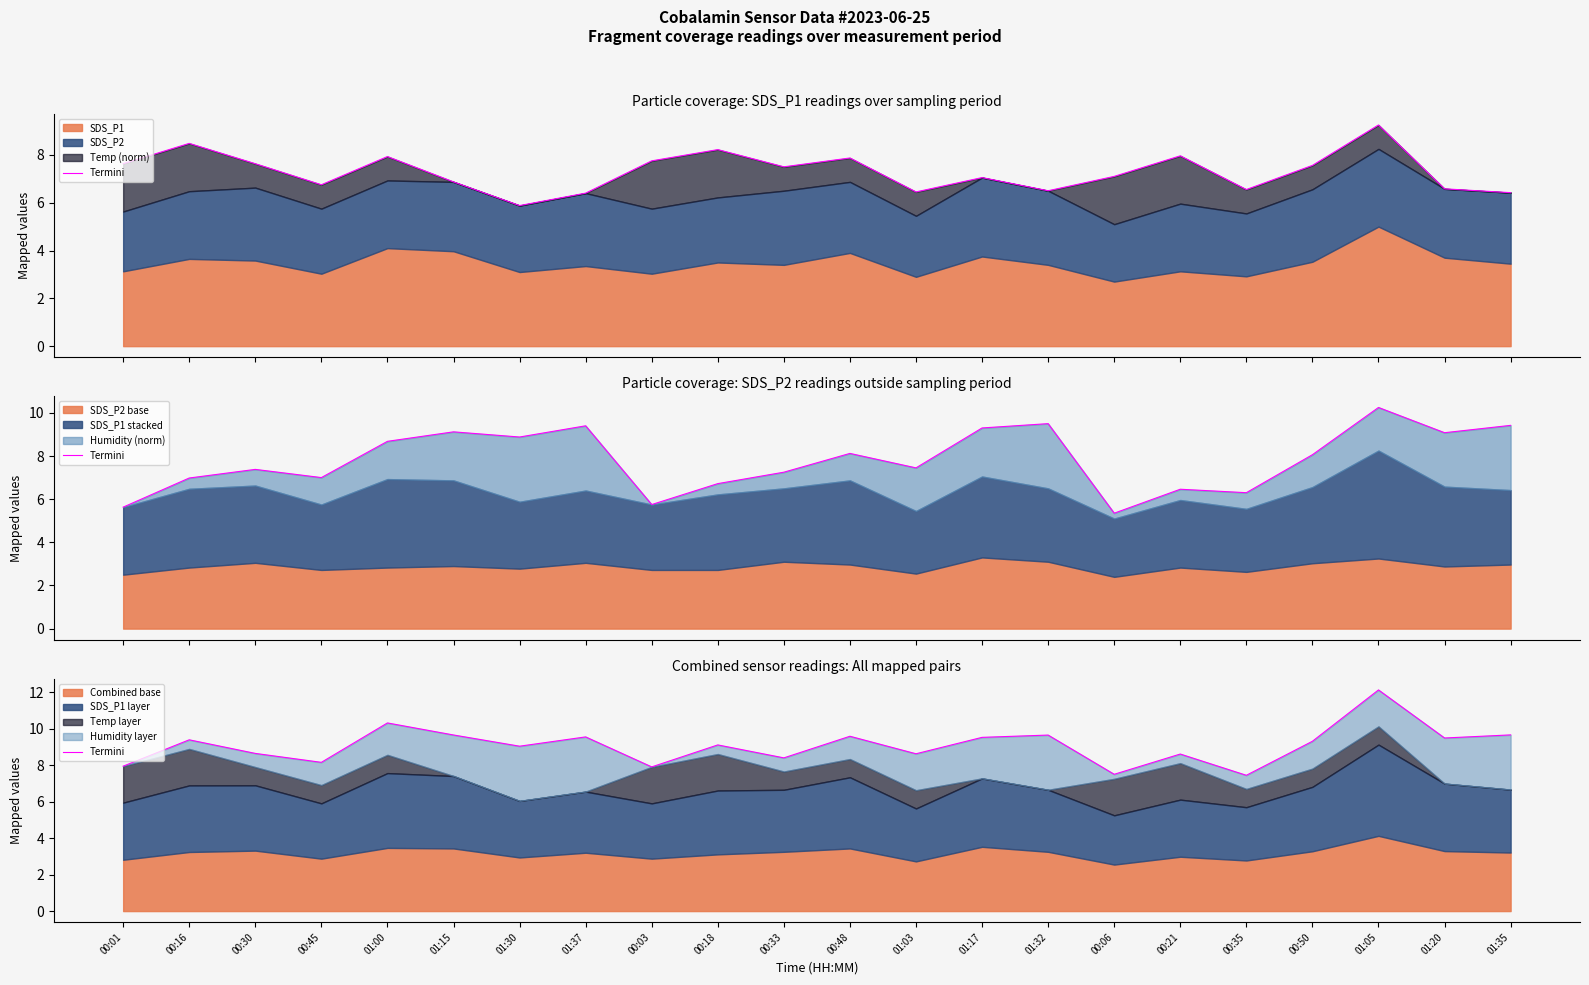

Reading left to right, list all the values displayed in this chart.

00:01=7.9	00:16=9.4	00:30=8.6	00:45=8.2	01:00=10.3	01:15=9.7	01:30=9.0	01:37=9.6	00:03=7.9	00:18=9.1	00:33=8.4	00:48=9.6	01:03=8.6	01:17=9.5	01:32=9.7	00:06=7.5	00:21=8.6	00:35=7.4	00:50=9.3	01:05=12.1	01:20=9.5	01:35=9.7